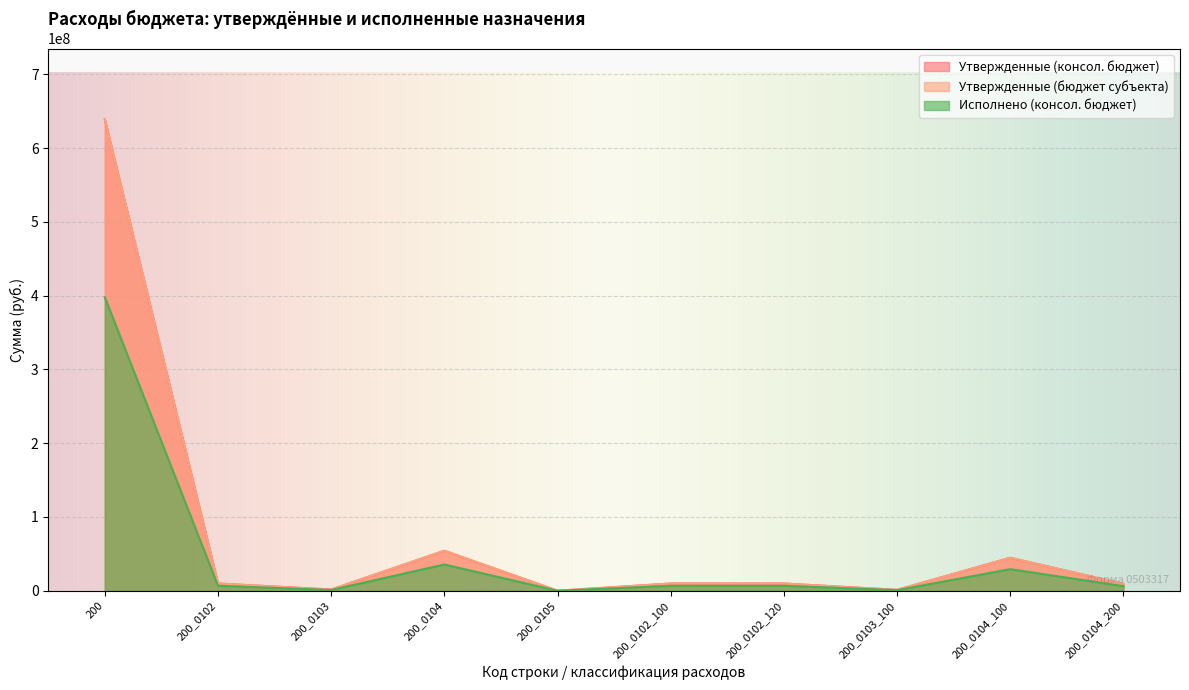

How many lines are shown in the chart?

3